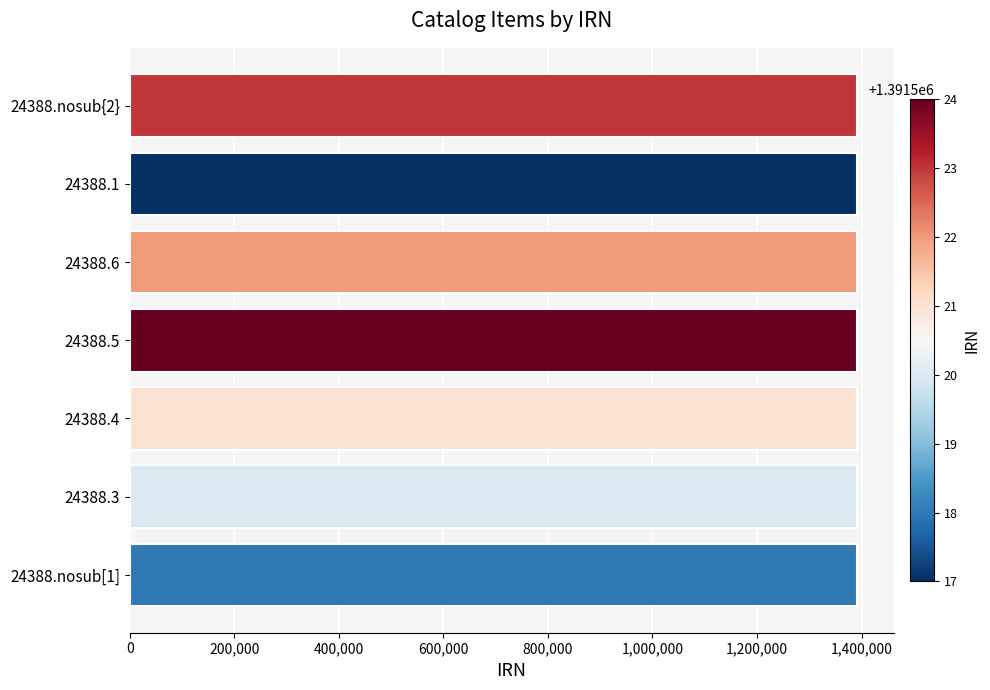

Are the bars grouped side by side (vs. stacked)?

No